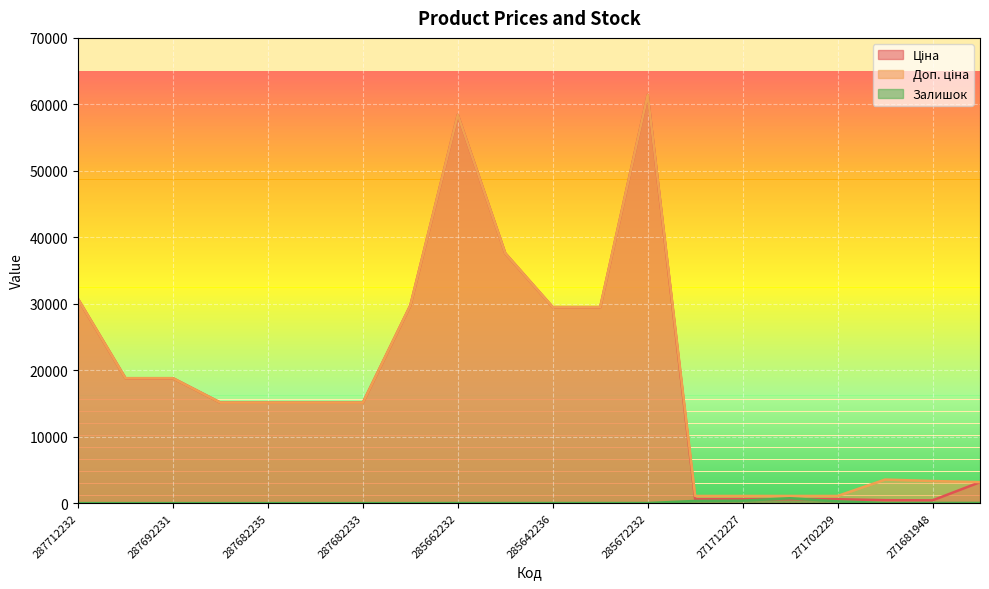

What is the label of the 4th point from the left?

287682236